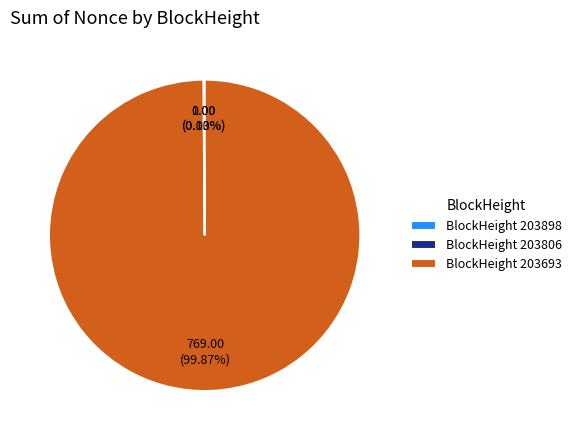

What is the majority slice?

203693